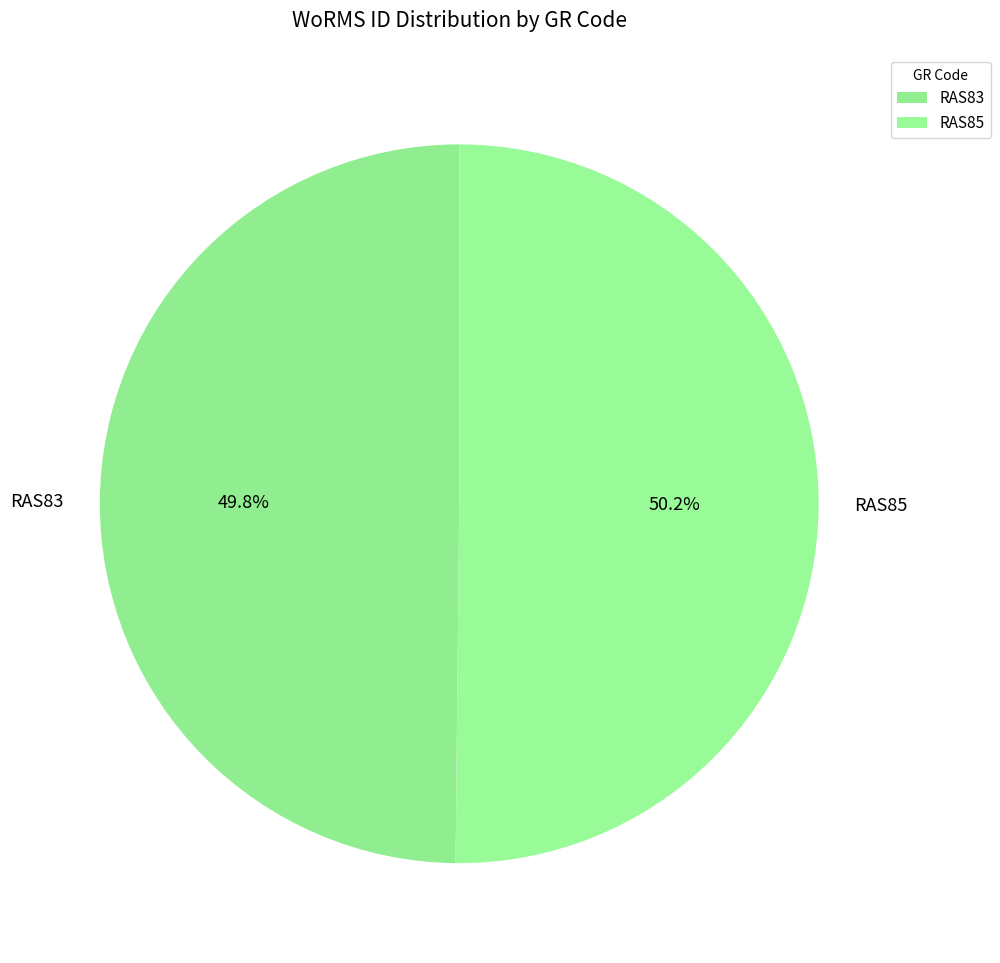

What is the ratio of the value at RAS85 to the value at RAS83?

1.0